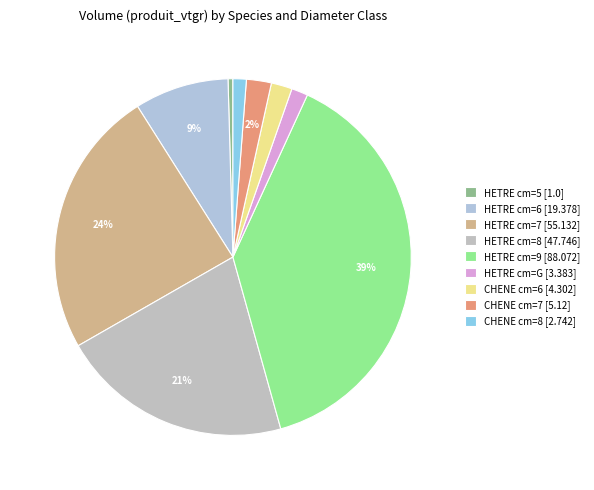

How many slices are in this pie chart?

9